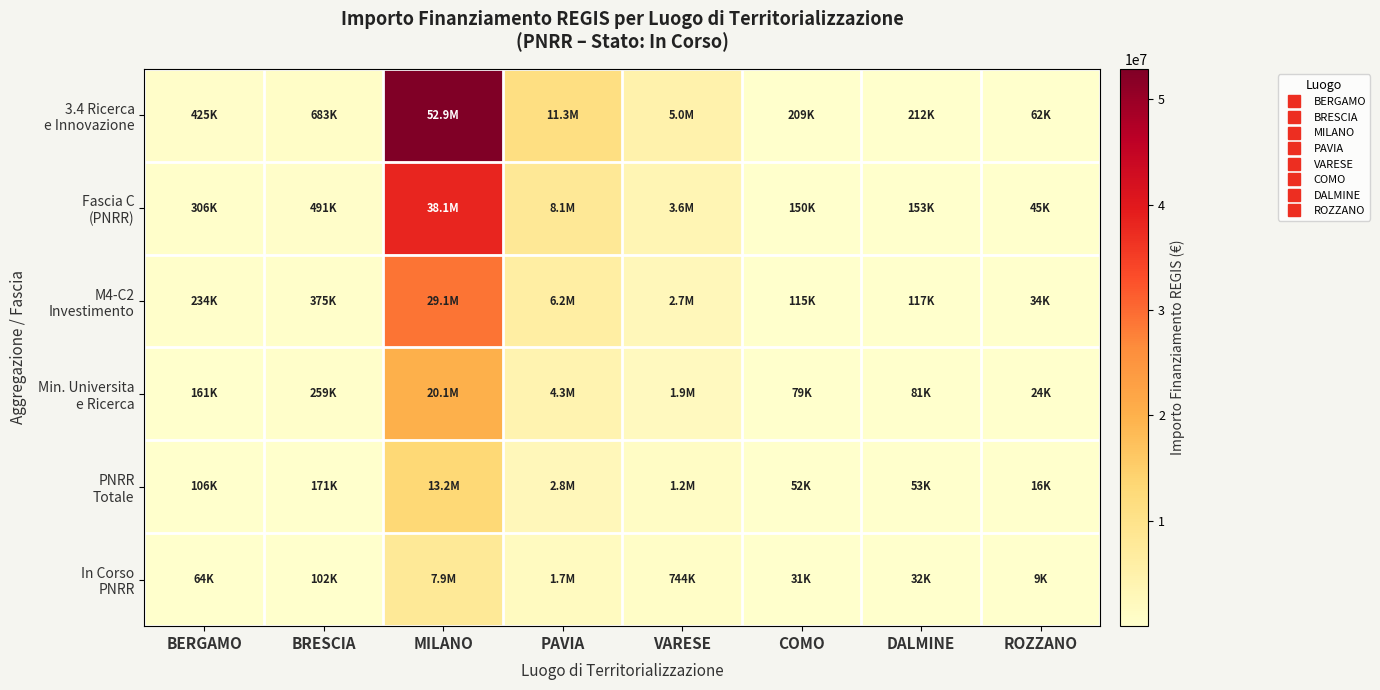

Between BERGAMO and BRESCIA, which is larger?

BRESCIA